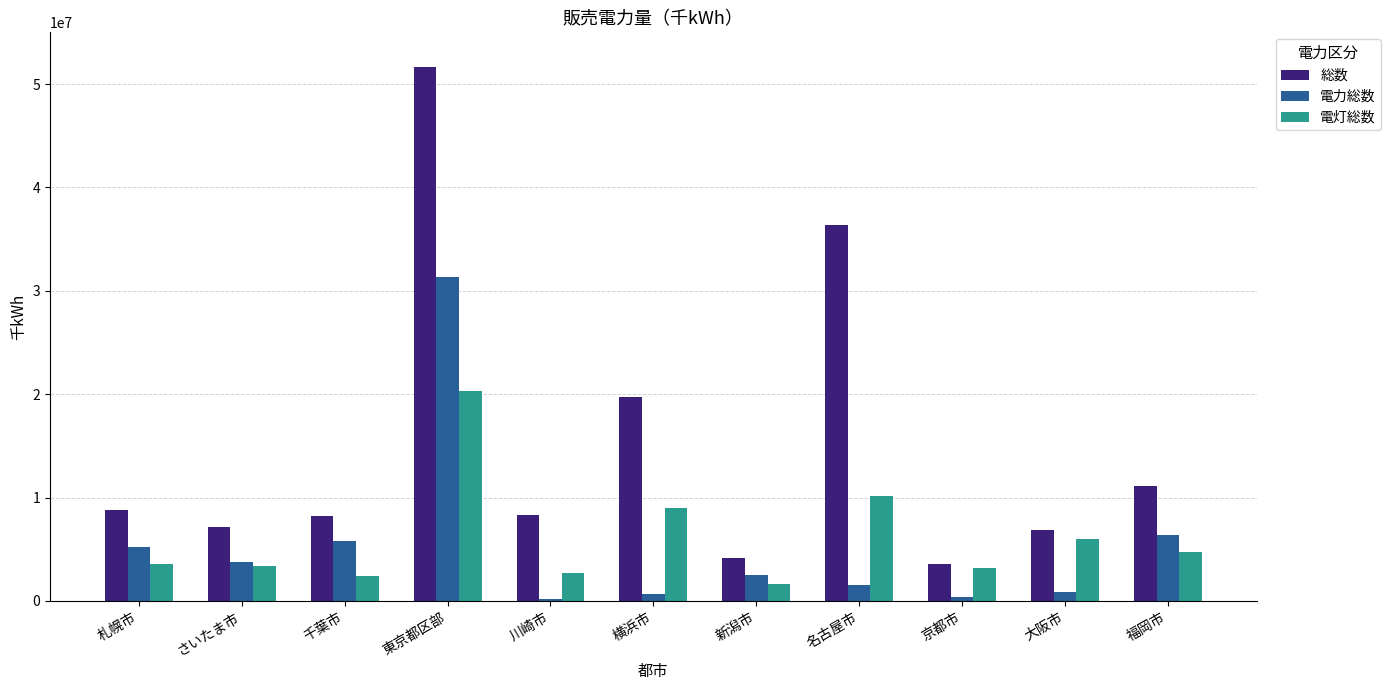

Which series has the widest spread of values?

総数